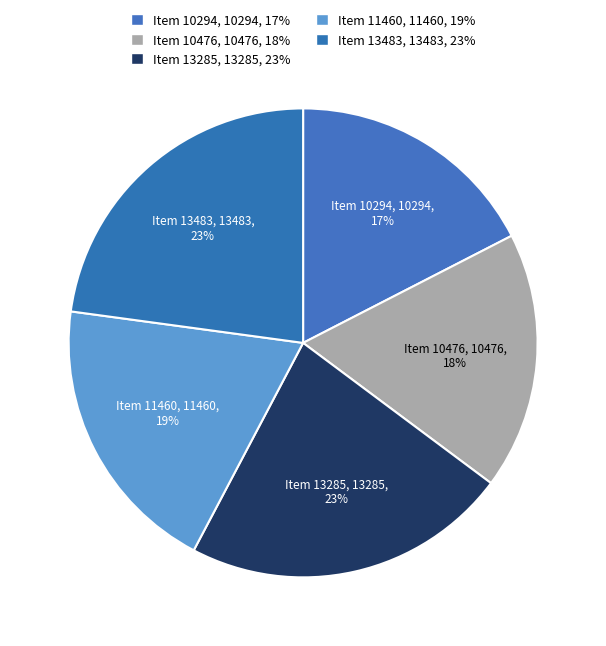

Which slice is the largest?

Item 13483